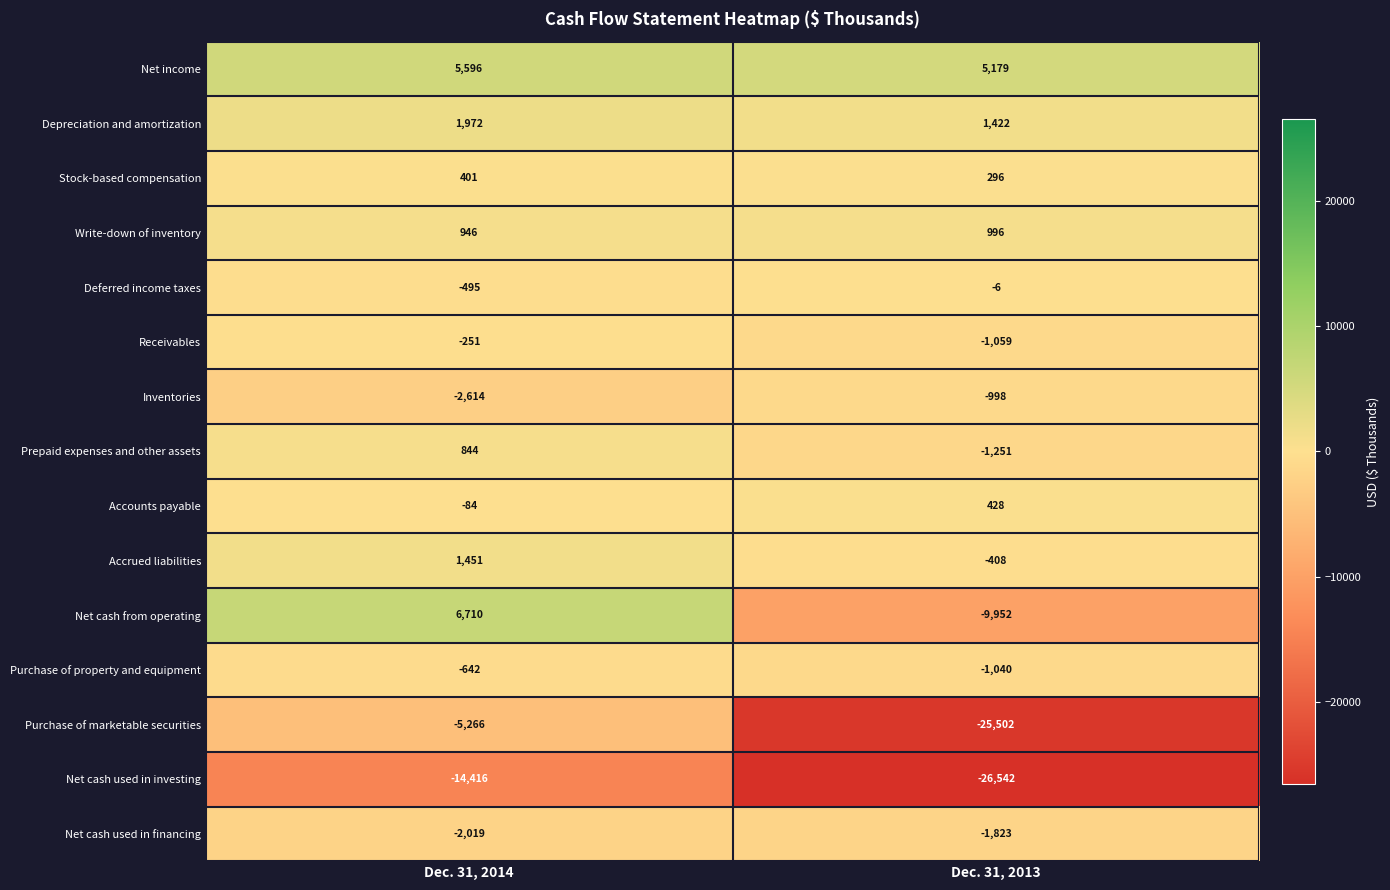

At which category does the chart reach its minimum across all series?

Dec. 31, 2013